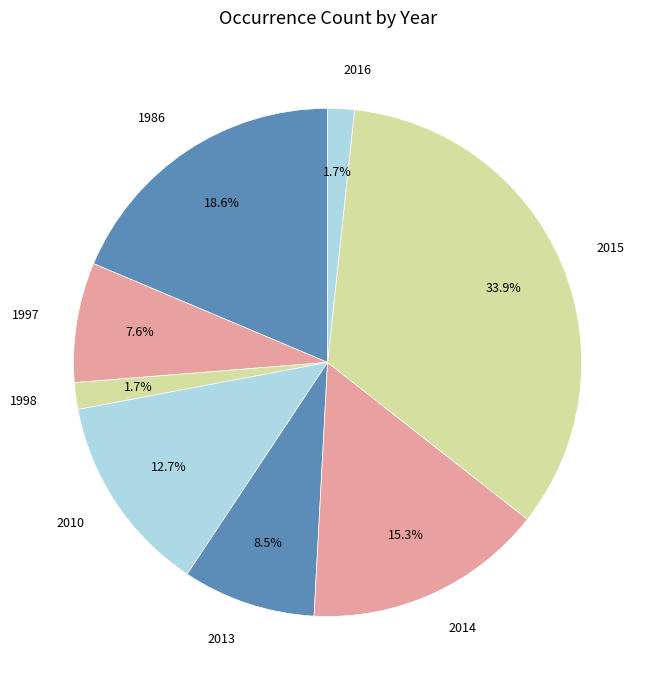

How much of the chart is everything except 2014?

84.7%